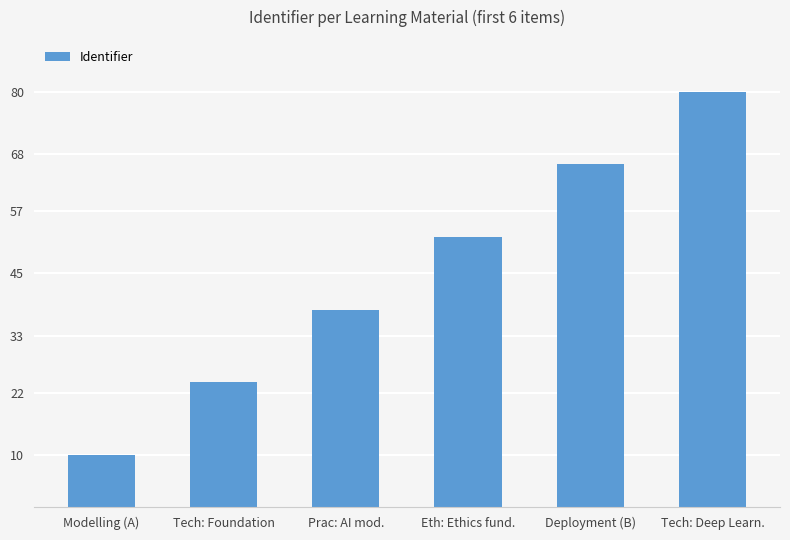

Reading right to left, transcribe all the data shown in this chart.

80	66	52	38	24	10